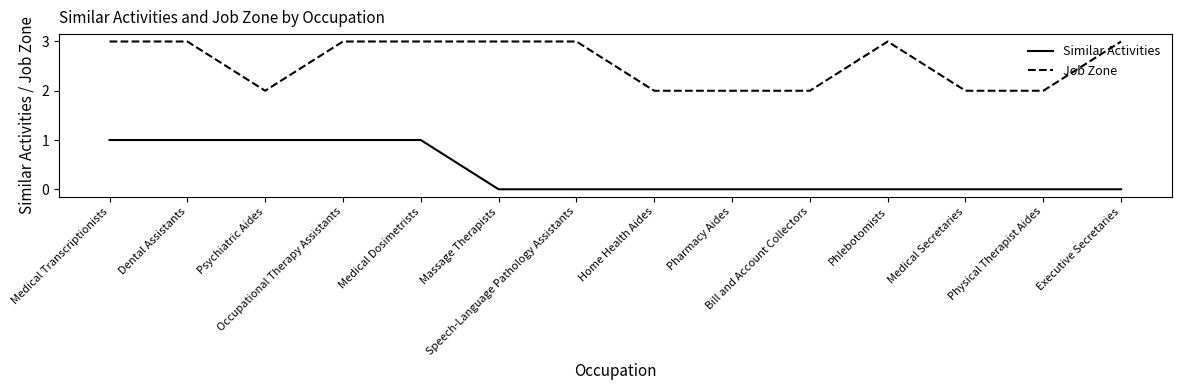

True or false: Job Zone and Similar Activities intersect in this chart.

False